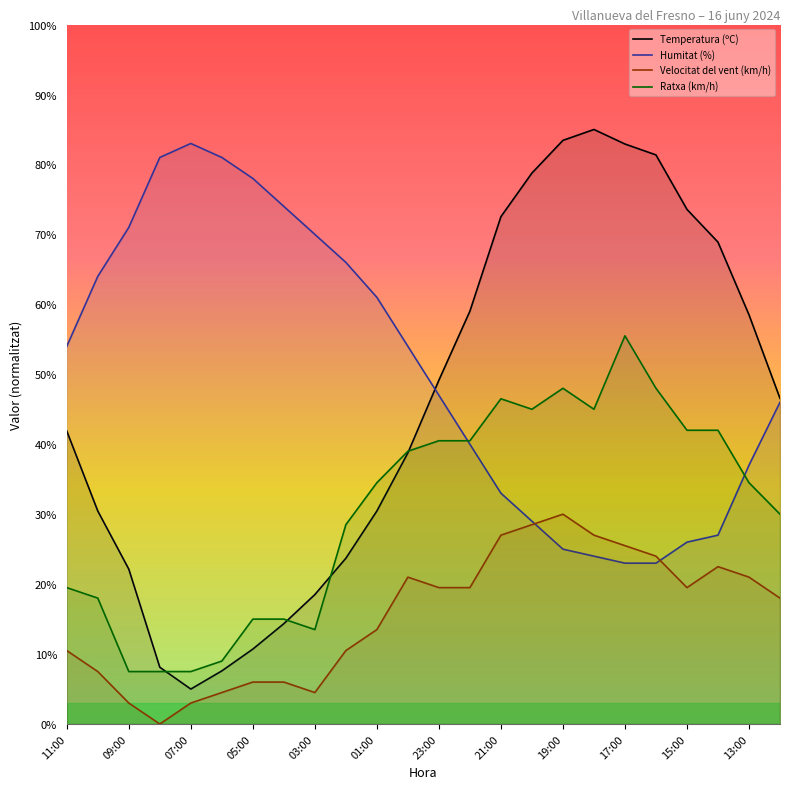

What is the value of the Velocitat del vent (km/h) point at the 6th from the left?

4.5